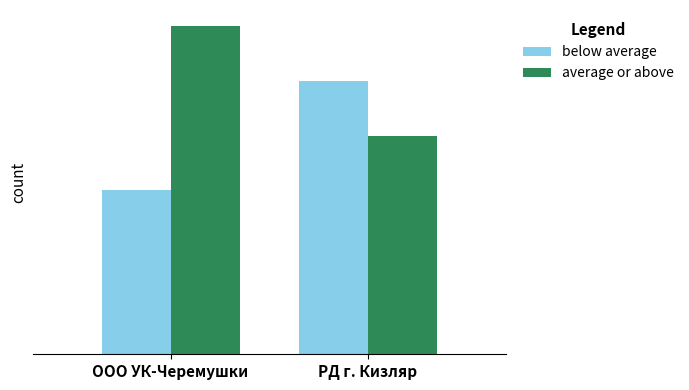

Which series changed the most between ООО УК-Черемушки and РД г. Кизляр?

below average